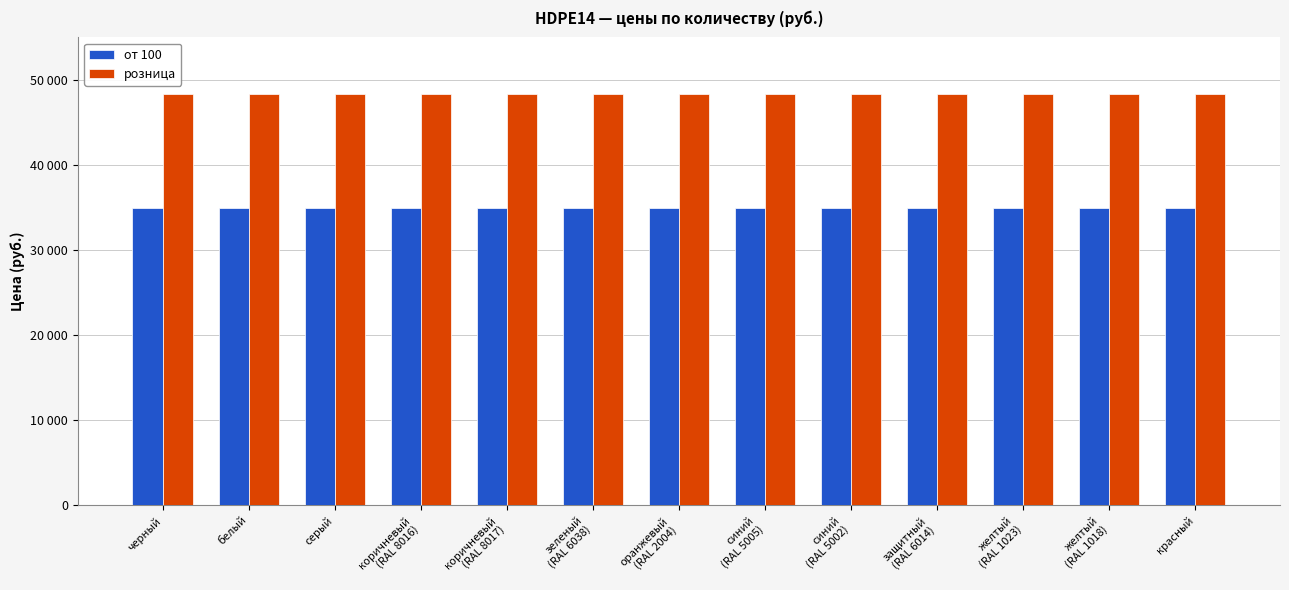

Does the chart contain any negative values?

No